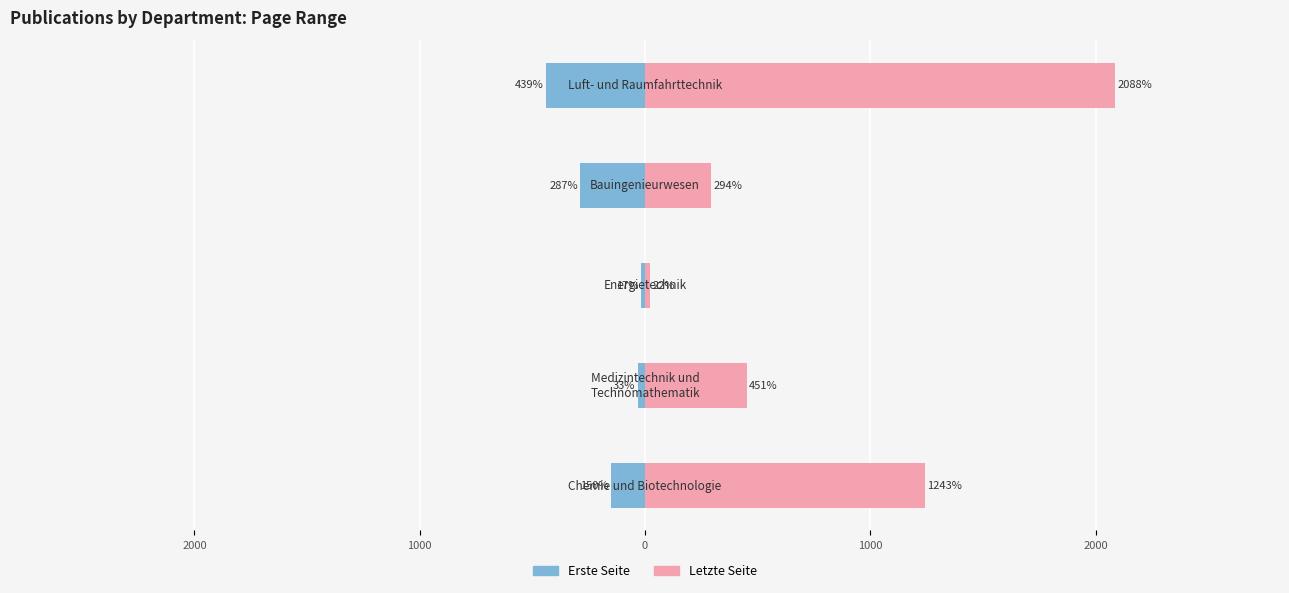

What is the lowest value of the Letzte Seite series?

22